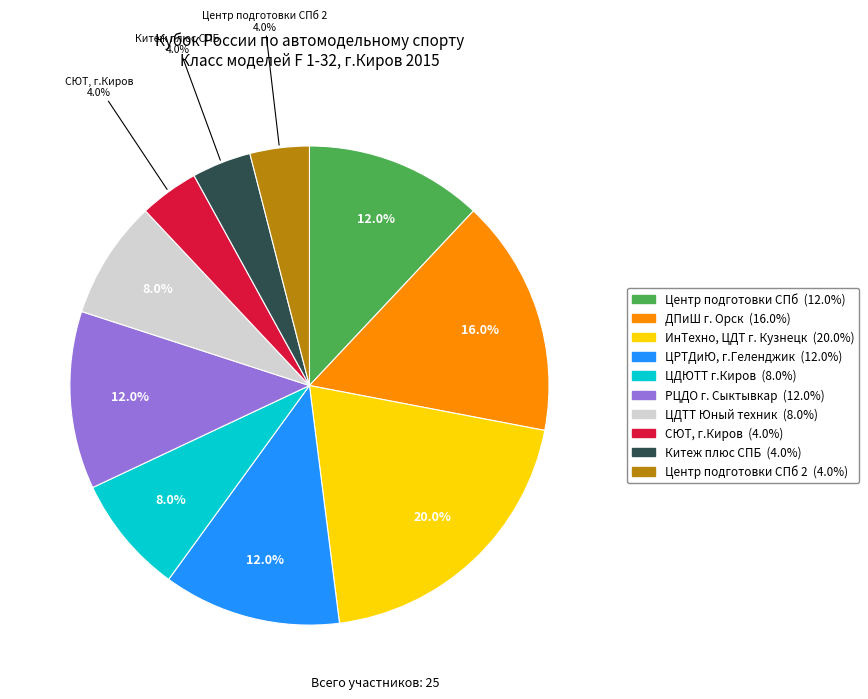

Does any single category account for the majority?

No